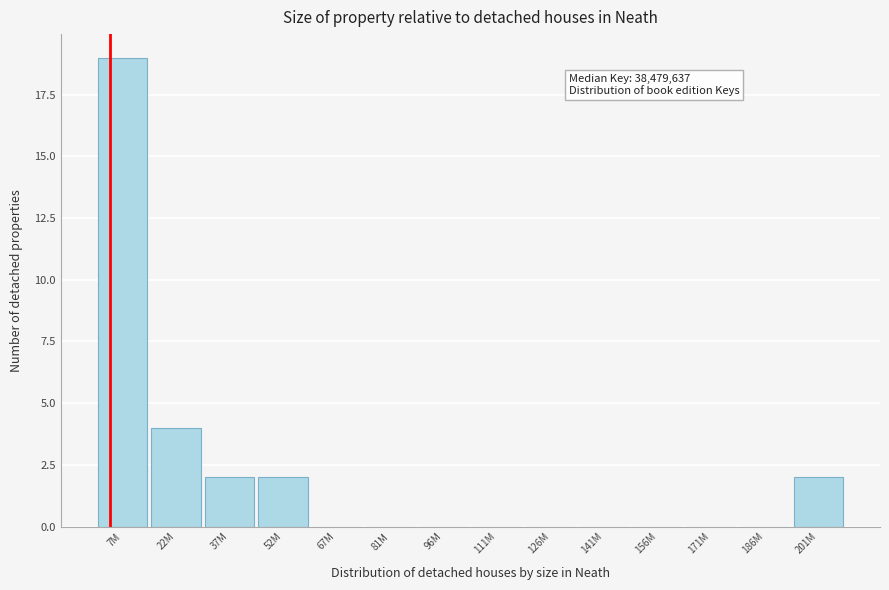

Reading left to right, list all the values displayed in this chart.

7M=19	22M=4	37M=2	52M=2	67M=0	81M=0	96M=0	111M=0	126M=0	141M=0	156M=0	171M=0	186M=0	201M=2